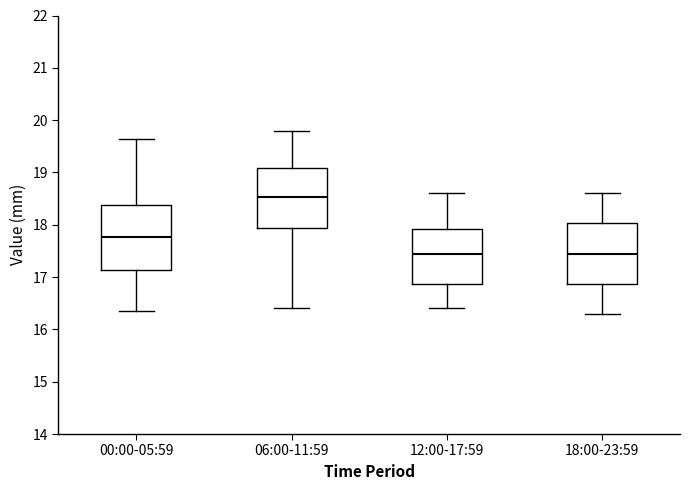

Where is the lower edge of the box for 06:00-11:59 on the y-axis? The values are not printed on the chart, so give them approximately, as read against the axis.

17.9